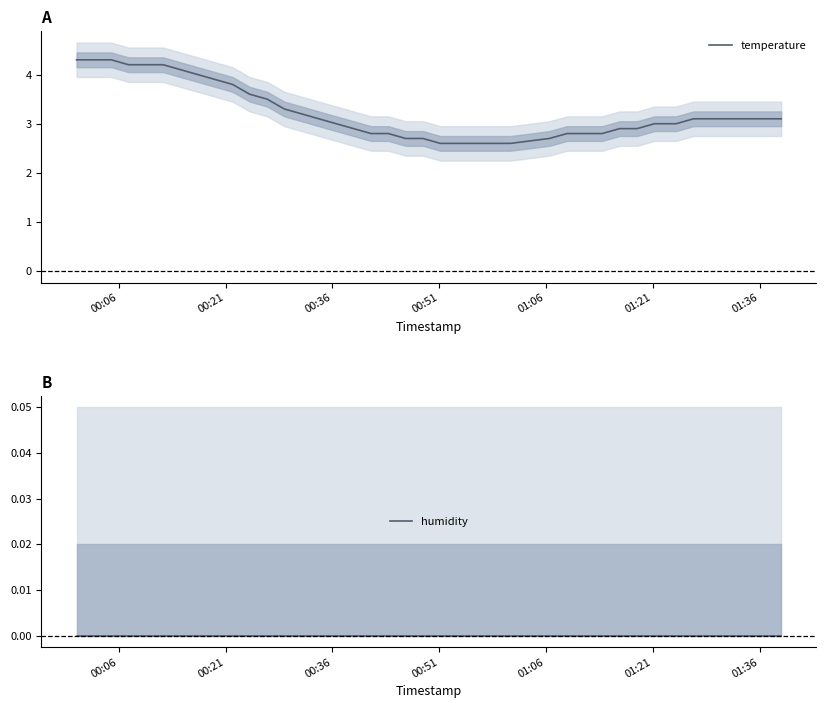

Reading left to right, transcribe all the data shown in this chart.

temperature: 4.3	4.3	4.3	4.2	4.2	4.2	4.1	4.0	3.9	3.8	3.6	3.5	3.3	3.2	3.1	3.0	2.9	2.8	2.8	2.7	2.7	2.6	2.6	2.6	2.6	2.6	2.7	2.8	2.8	2.8	2.9	2.9	3.0	3.0	3.1	3.1	3.1	3.1	3.1	3.1
humidity: 0.0	0.0	0.0	0.0	0.0	0.0	0.0	0.0	0.0	0.0	0.0	0.0	0.0	0.0	0.0	0.0	0.0	0.0	0.0	0.0	0.0	0.0	0.0	0.0	0.0	0.0	0.0	0.0	0.0	0.0	0.0	0.0	0.0	0.0	0.0	0.0	0.0	0.0	0.0	0.0